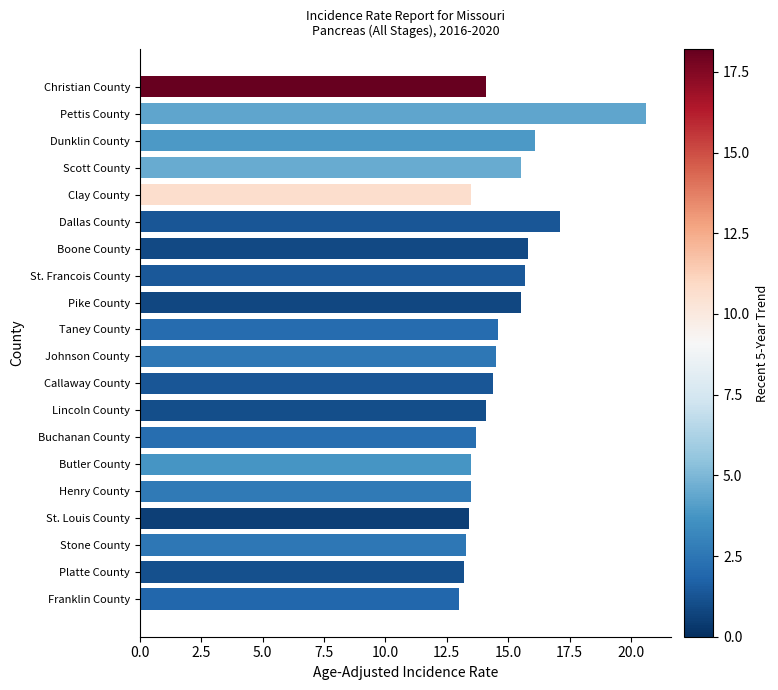

Does the chart contain any negative values?

No